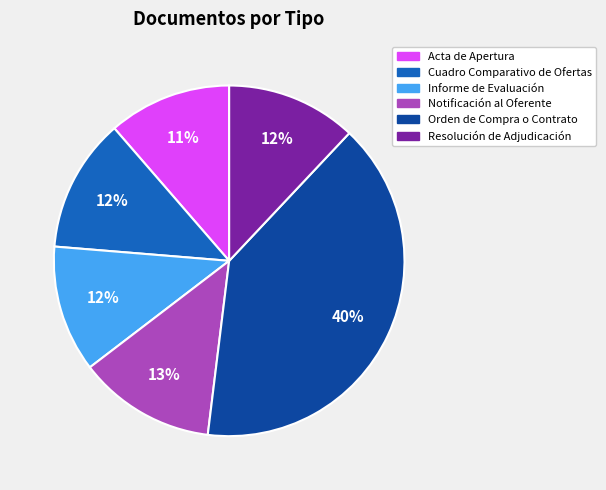

Does any single category account for the majority?

No